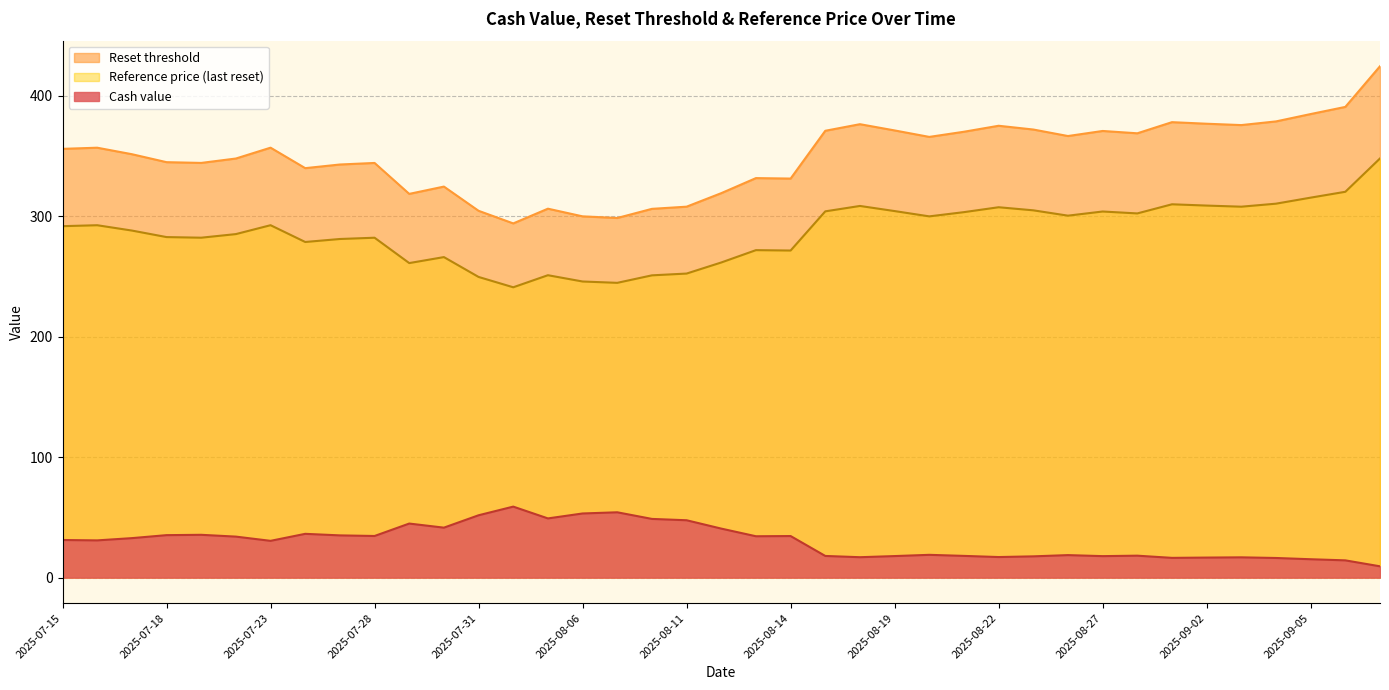

What is the total value across all series at 2025-08-06?

598.9